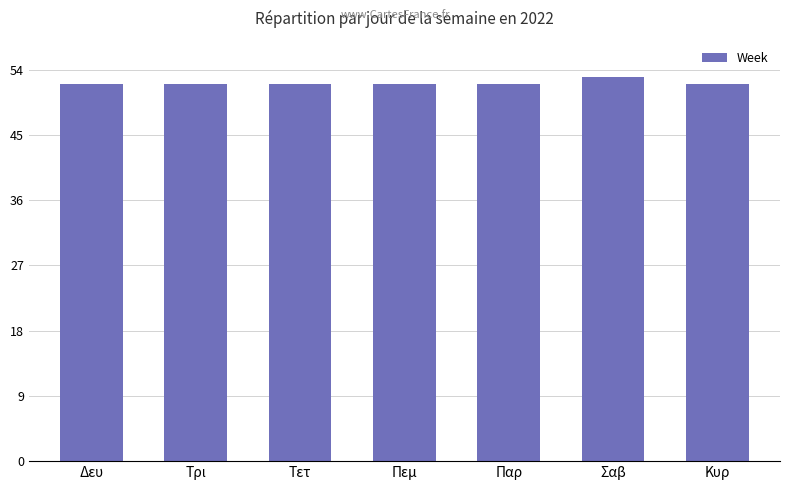

What is the label of the 5th bar from the left?

Παρ